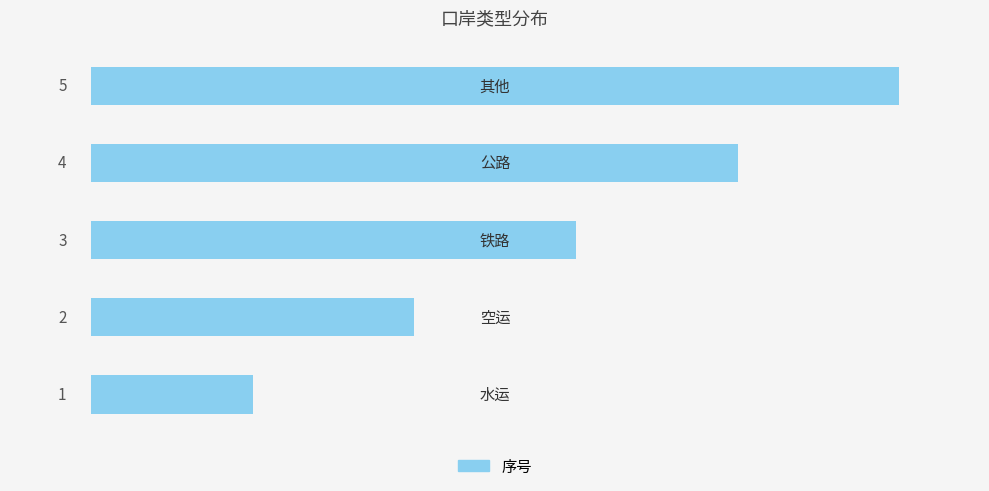

What is the greatest value displayed?

5